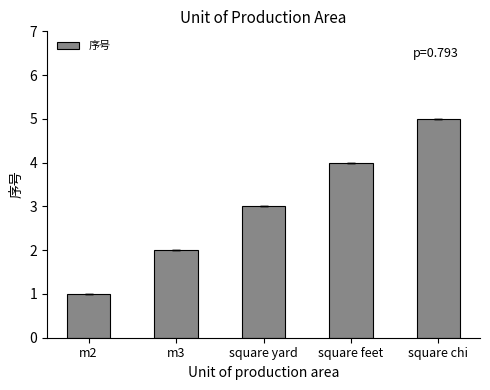

At which label is the value closest to 3?

square yard